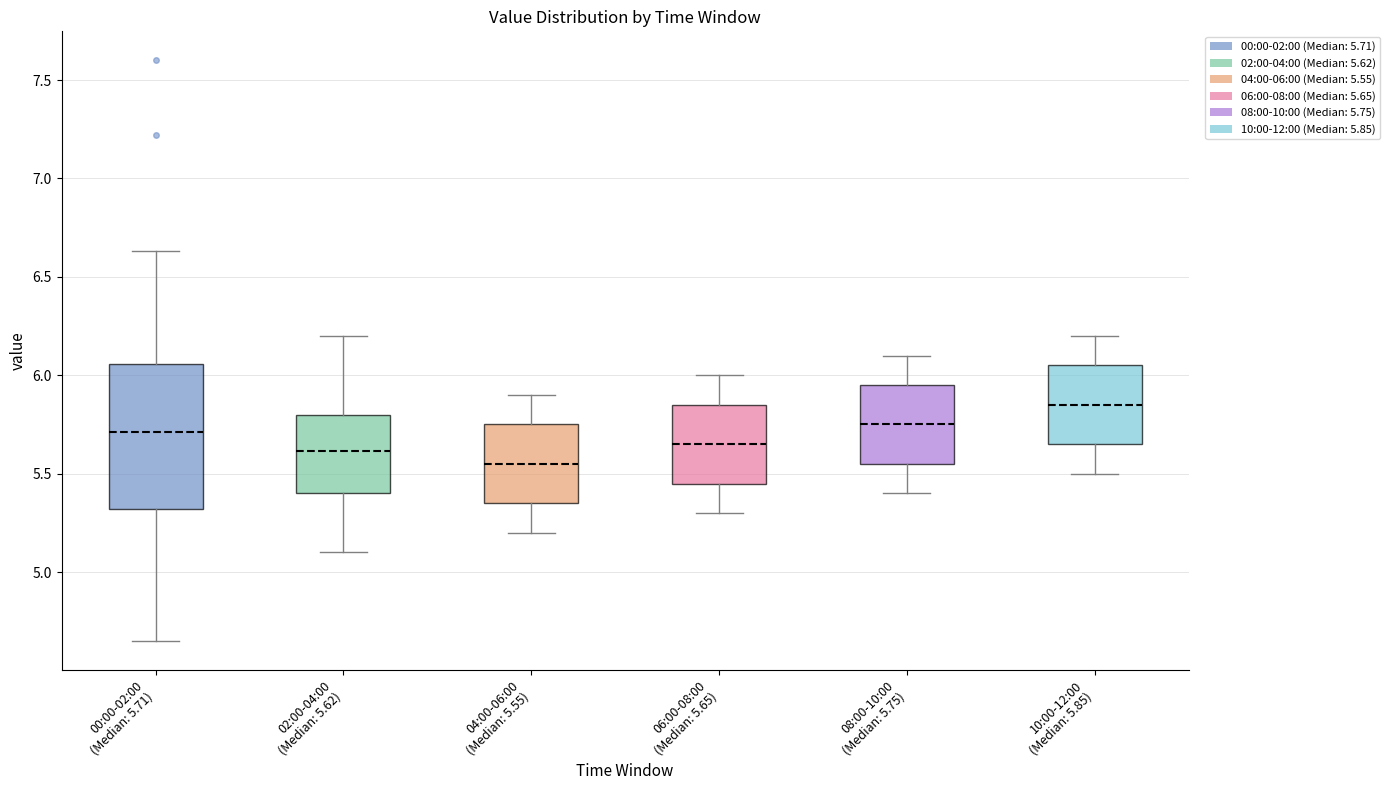

Which box's median line is the highest?

10:00-12:00 (Median: 5.85)